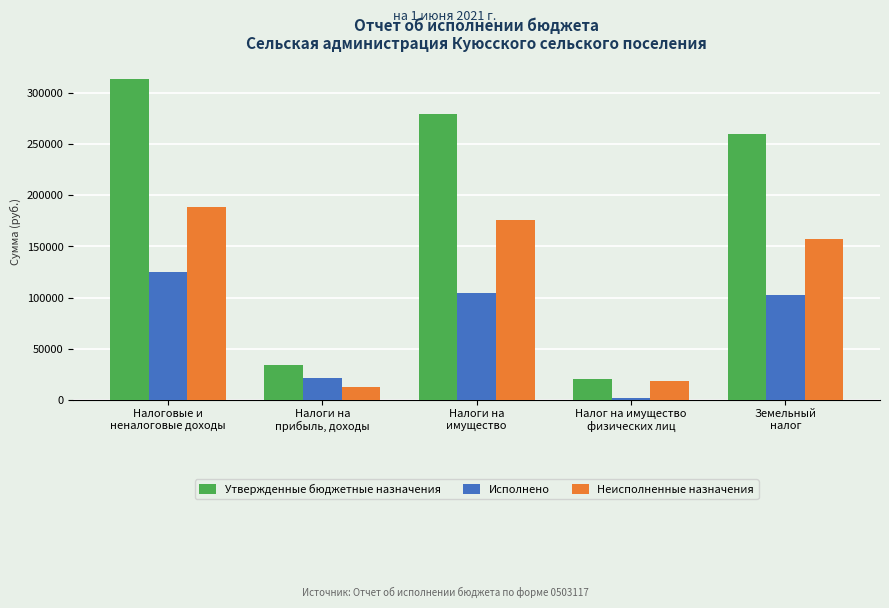

What is the sum of all Исполнено values?

355046.1